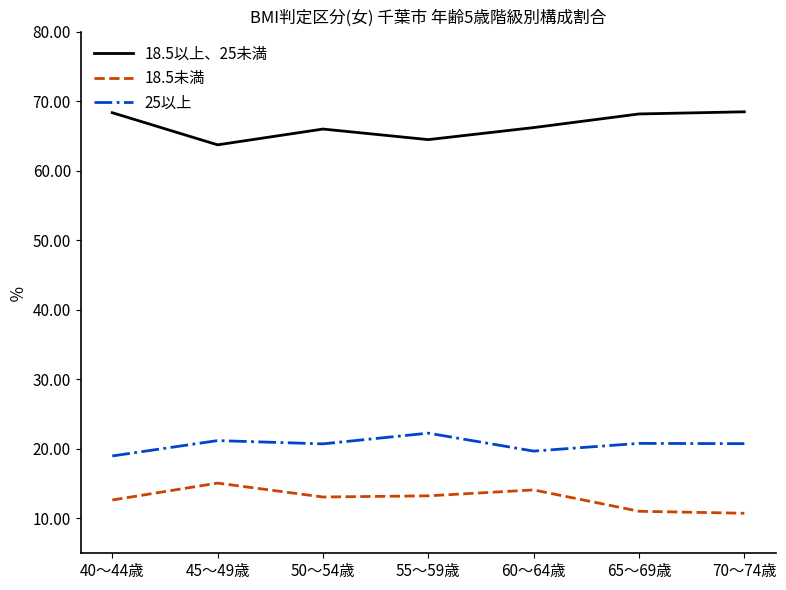

What is the difference between the highest and lowest values at 50～54歳?

52.9